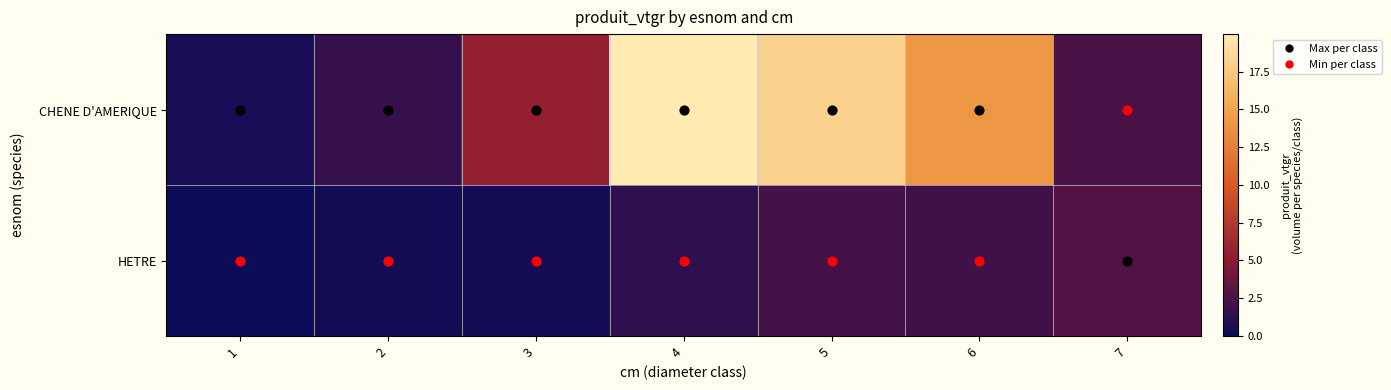

Which series has the largest range (max minus min)?

CHENE D'AMERIQUE